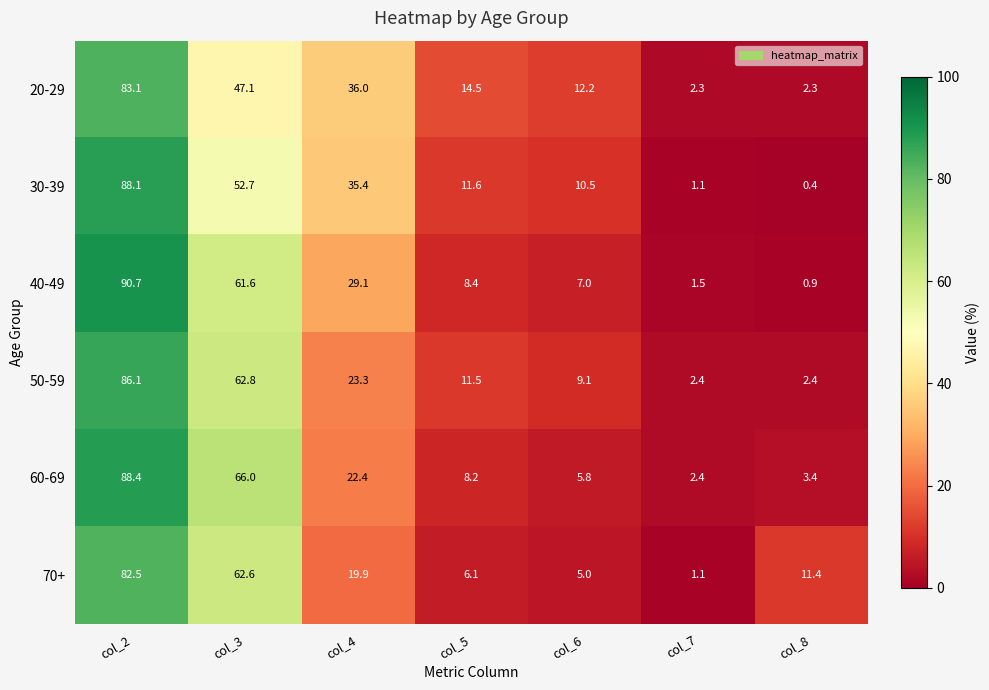

Rank the series at col_5 from lowest to highest value.

70+, 60-69, 40-49, 50-59, 30-39, 20-29